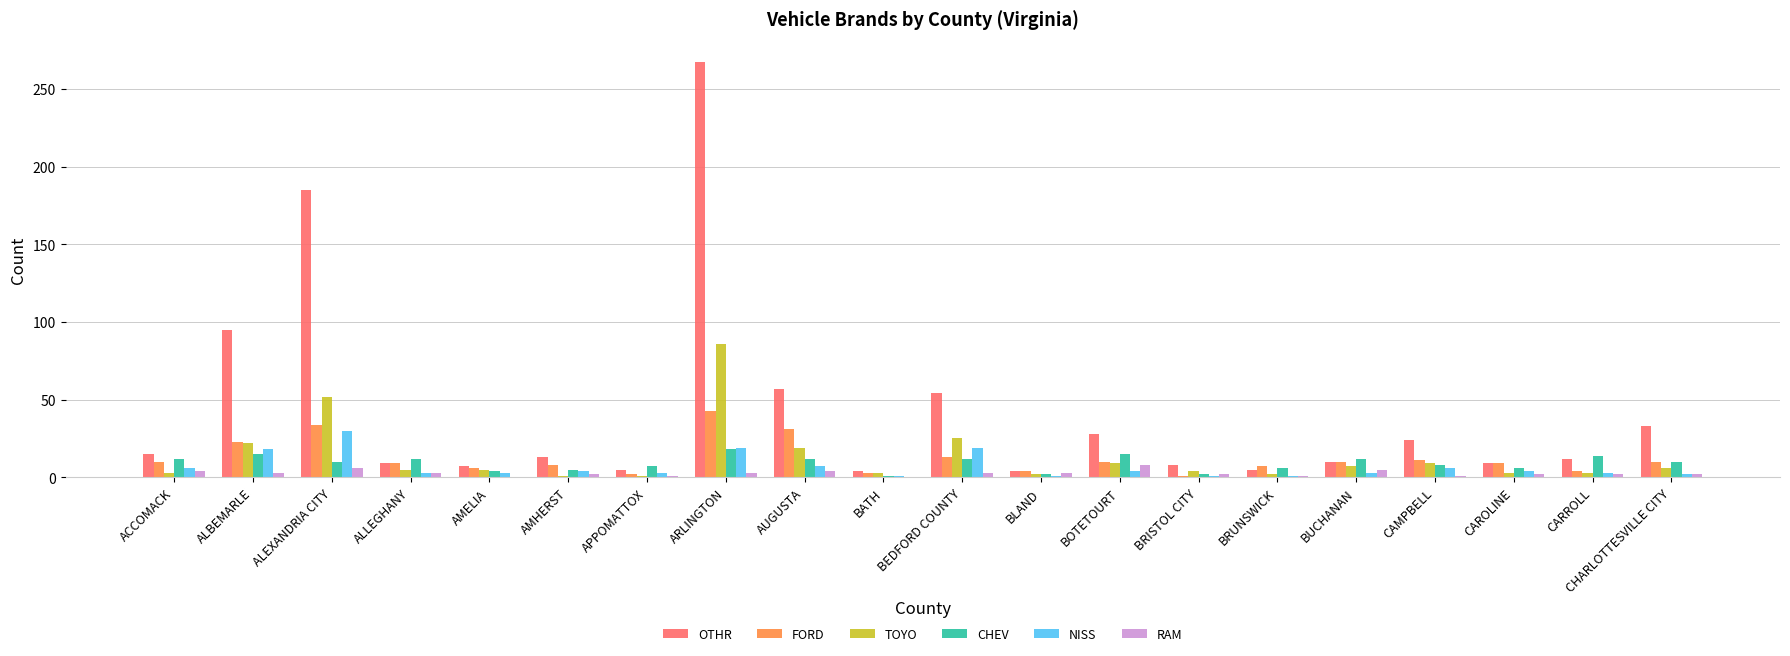

At which label is OTHR closest to 135?

ALBEMARLE